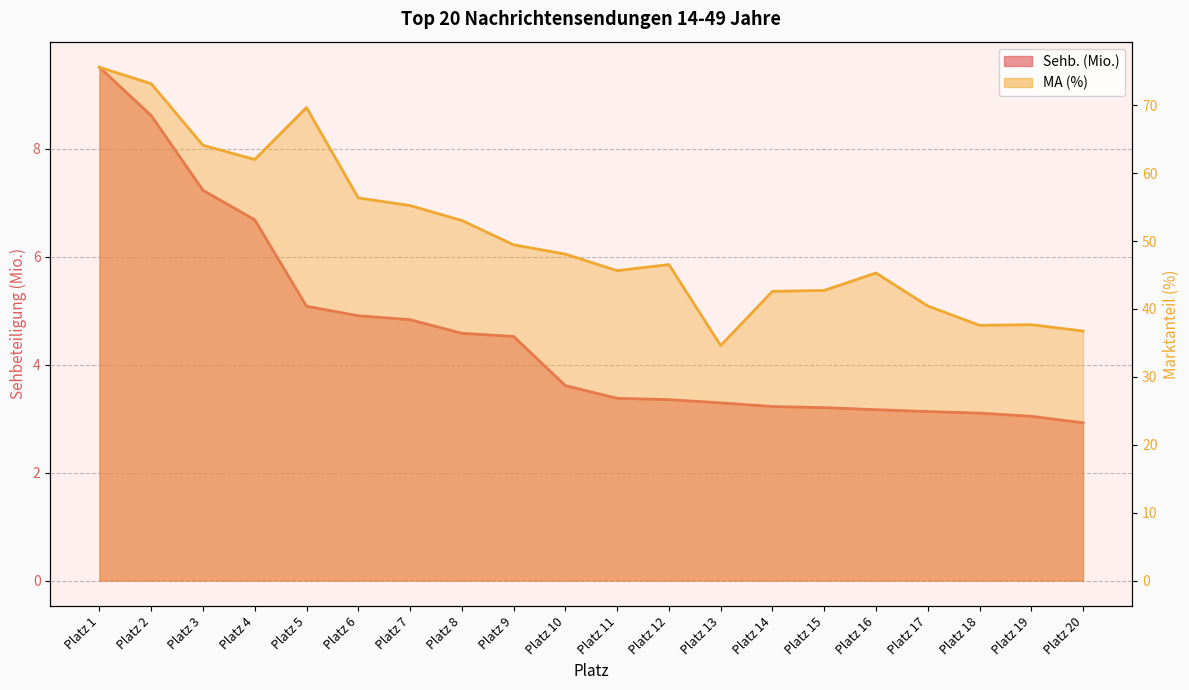

What is the difference between the maximum and minimum values in the Sehb. (Mio.) series?

6.6